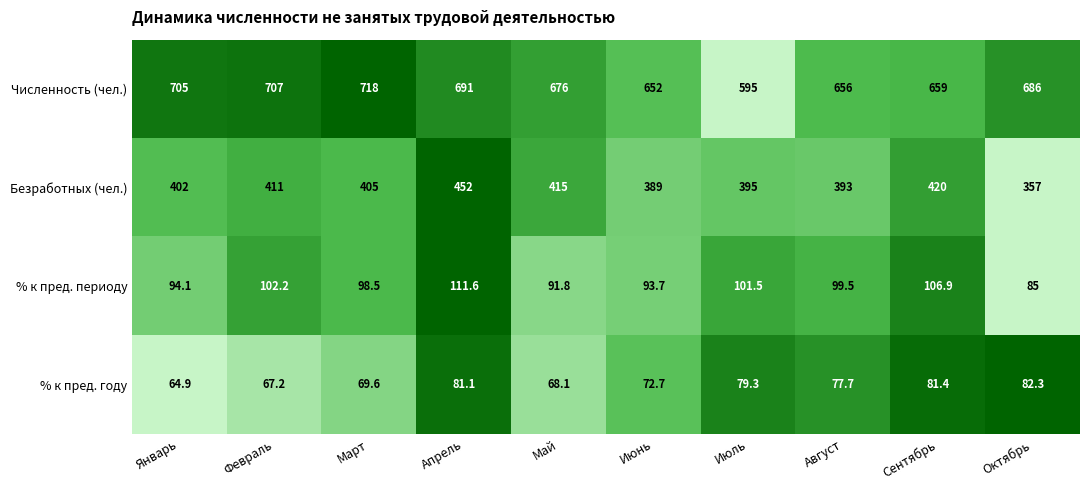

How many data points does each series have?

10